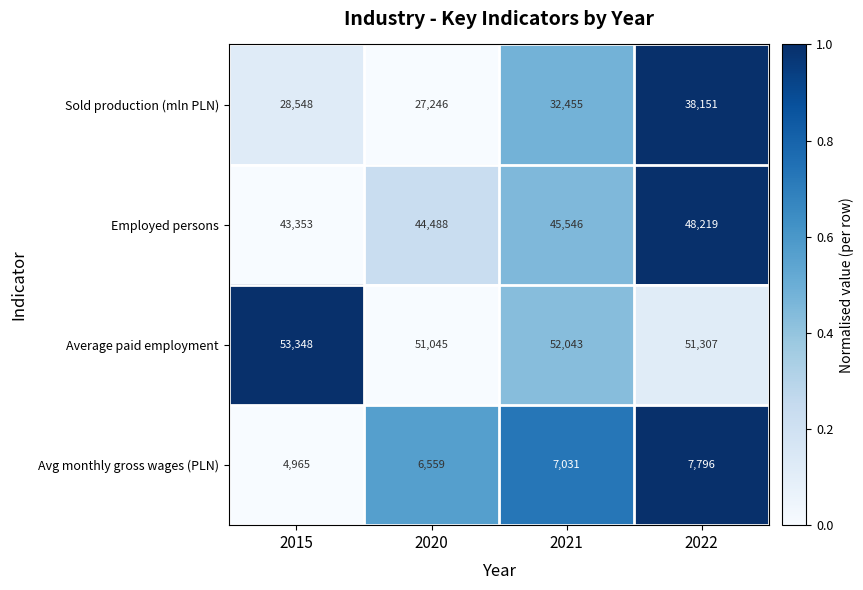

How many categories are shown in the chart?

4